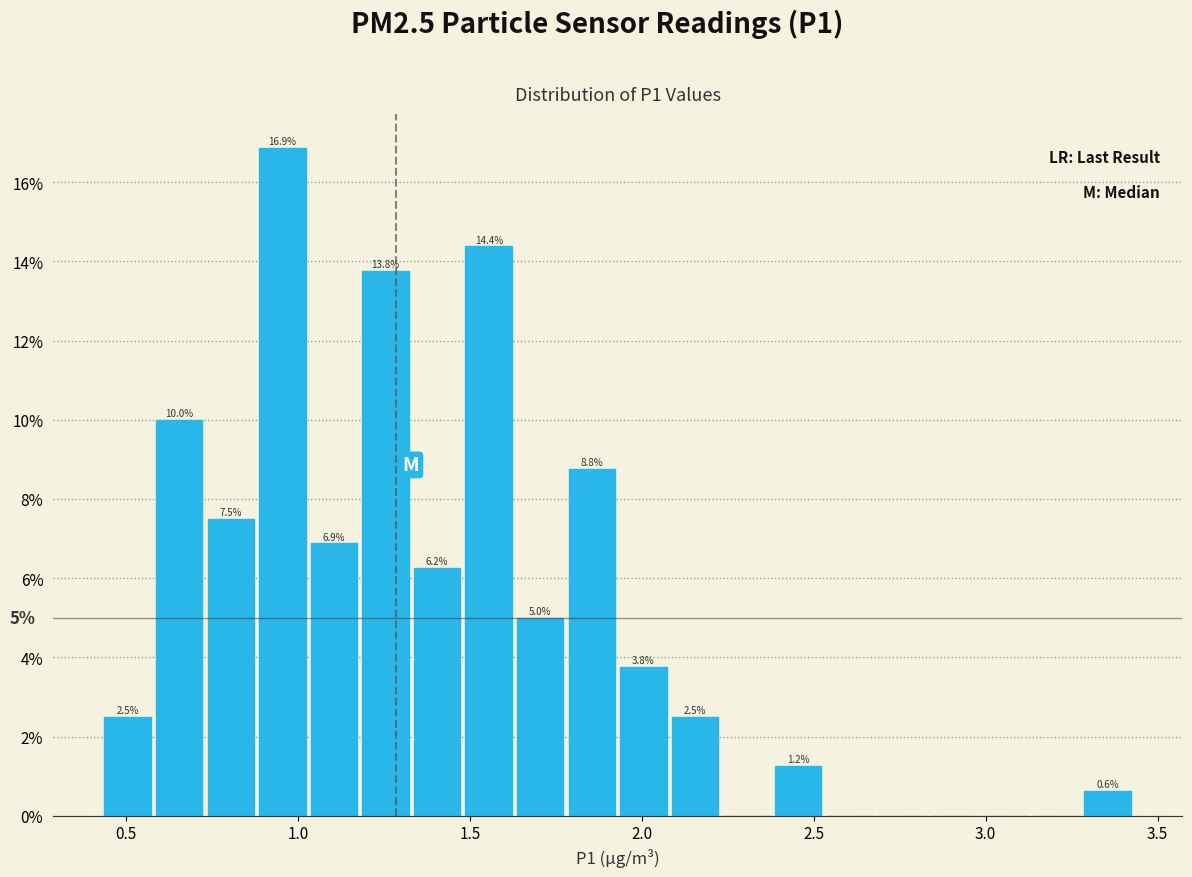

Around what value on the x-axis is the tallest bar? Give the approximate position of its centre, as read against the axis.

0.95